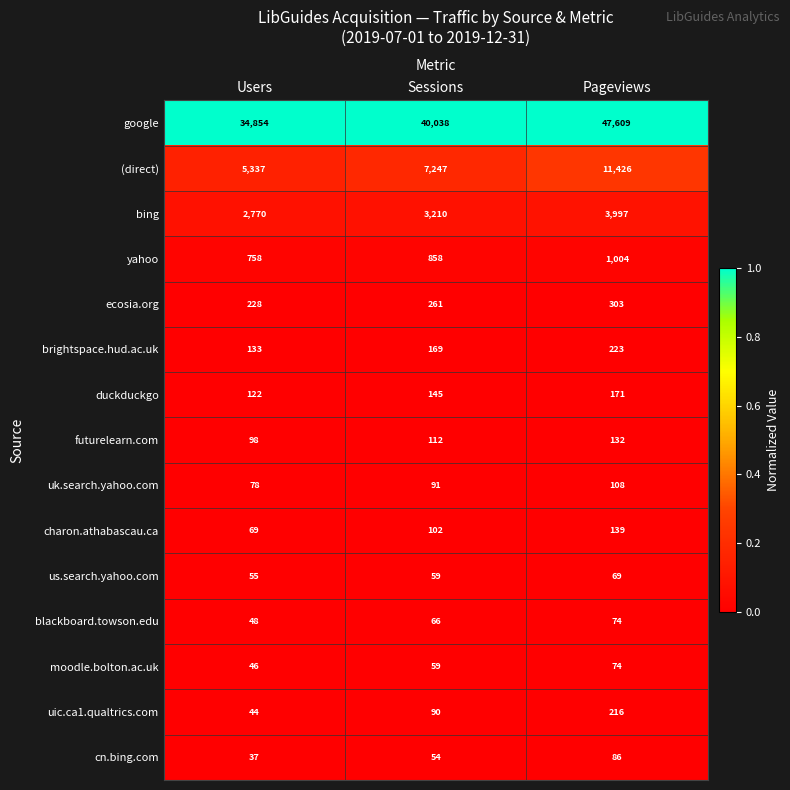

At which label is (direct) closest to 8381?

Sessions